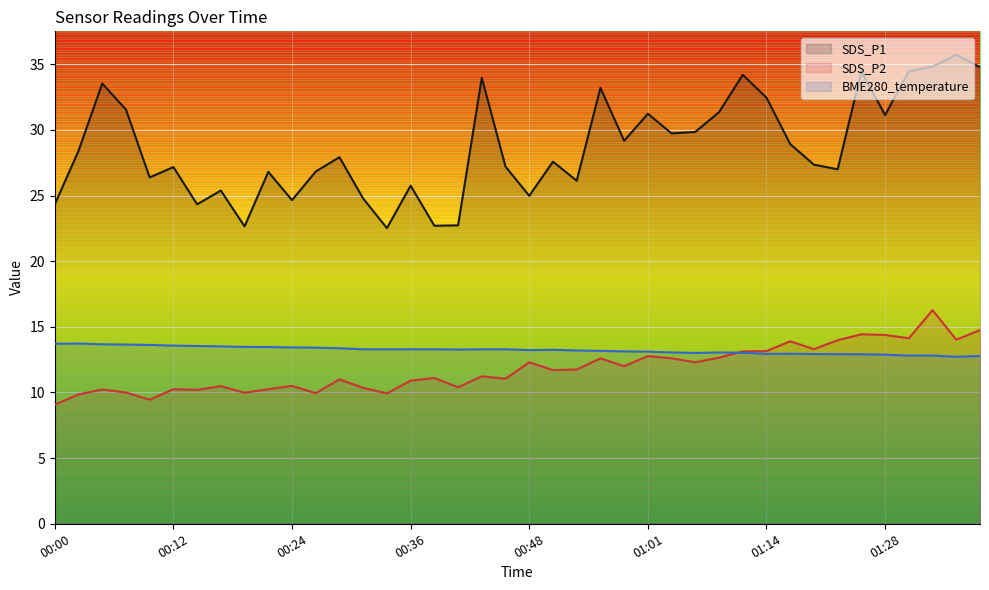

Which has a higher value, 01:08 or 00:24?

01:08